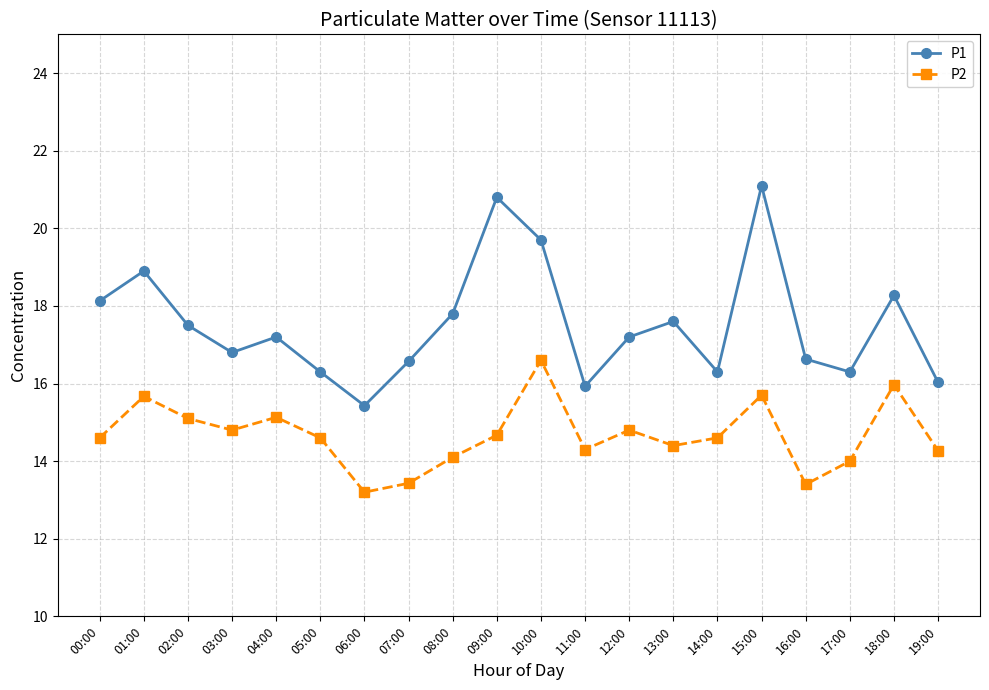

True or false: P2 and P1 cross at least once.

False